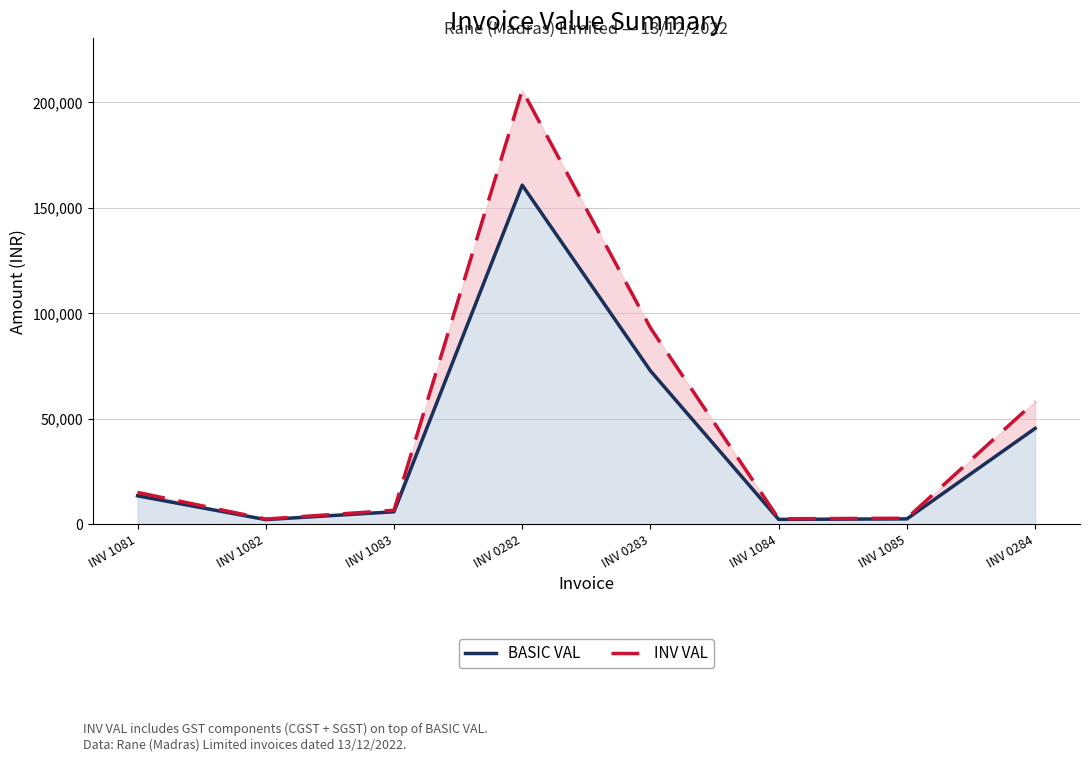

Where is the first local minimum for INV VAL?

INV 1082